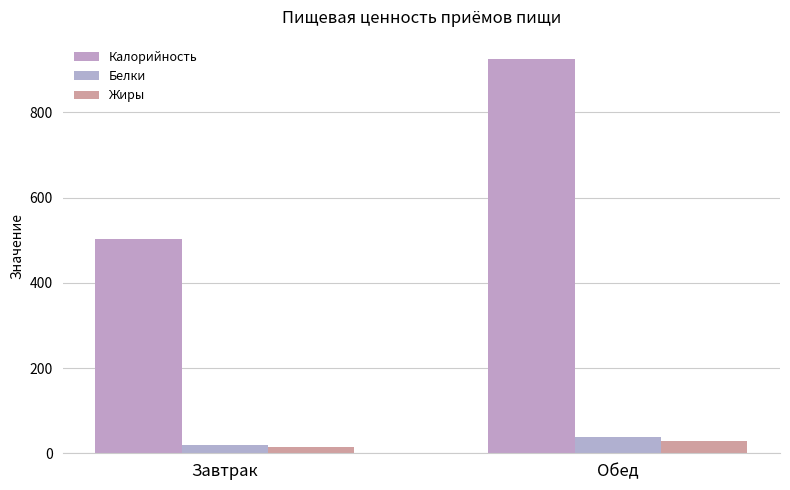

Does the chart contain any negative values?

No